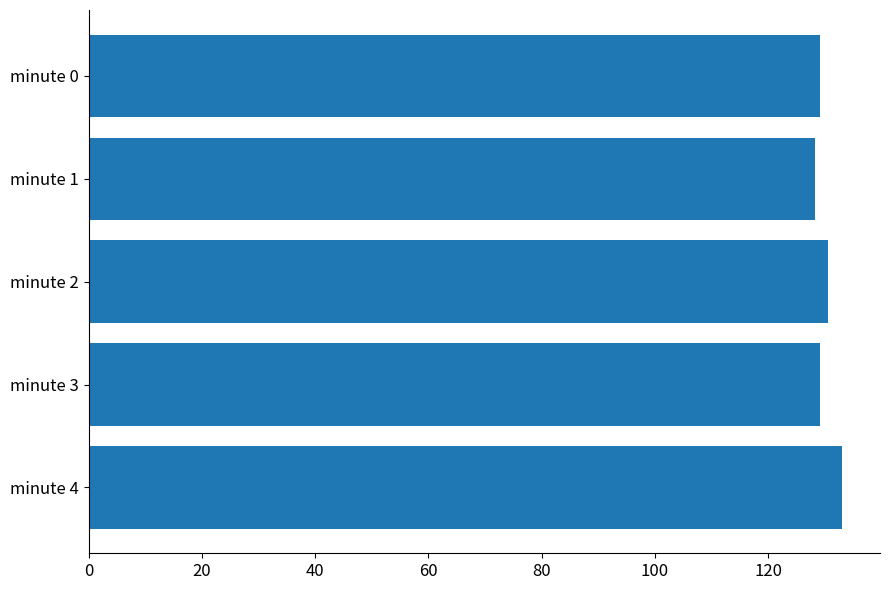

What is the value of the 2nd bar from the top?

128.2